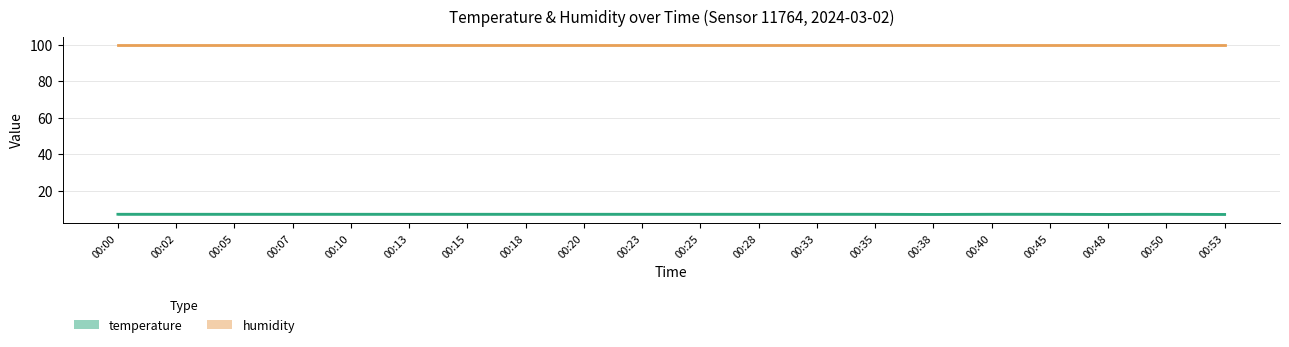

Which series has the largest range (max minus min)?

temperature